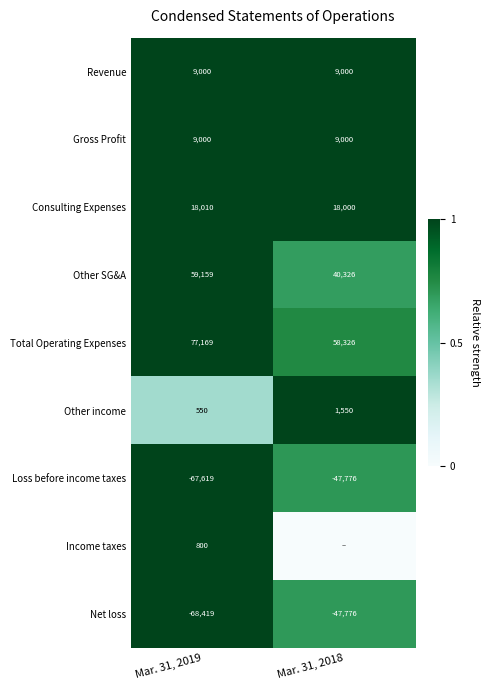

What is the difference between the maximum and minimum values in the Consulting Expenses series?

10